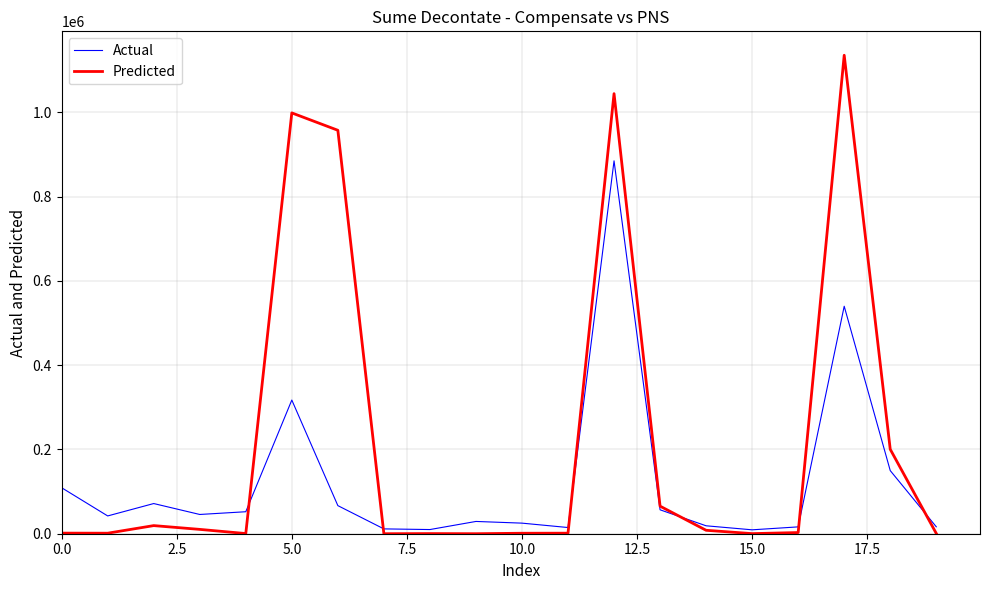

Which series has the largest range (max minus min)?

Predicted